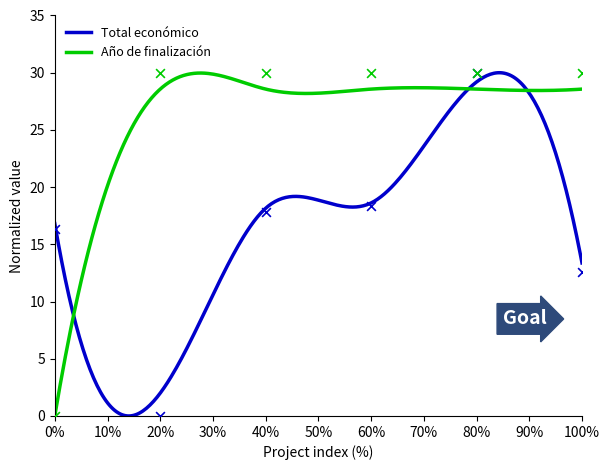

What are all the series names shown in the legend?

Total económico, Año de finalización